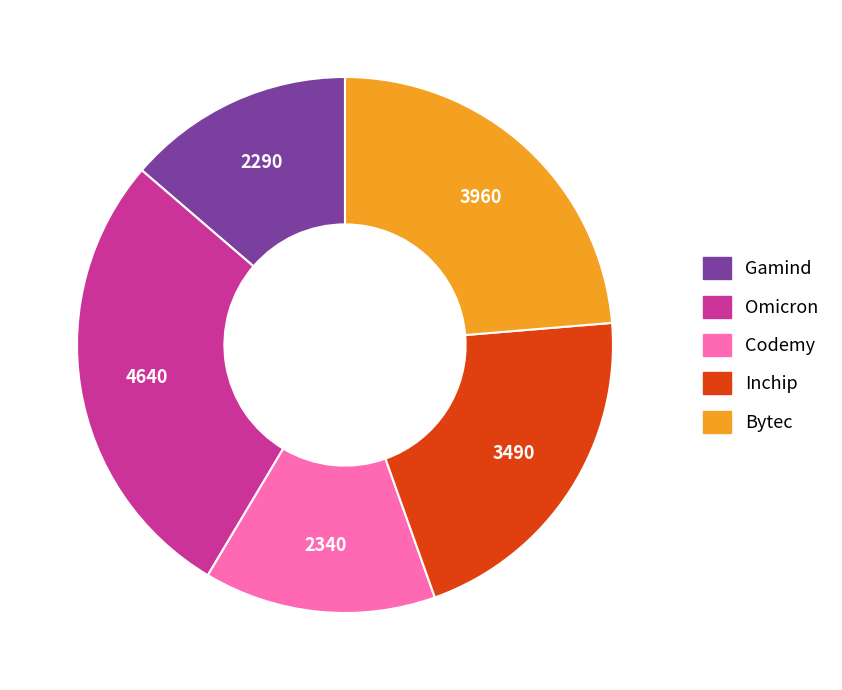

Which has a higher value, Omicron or Inchip?

Omicron